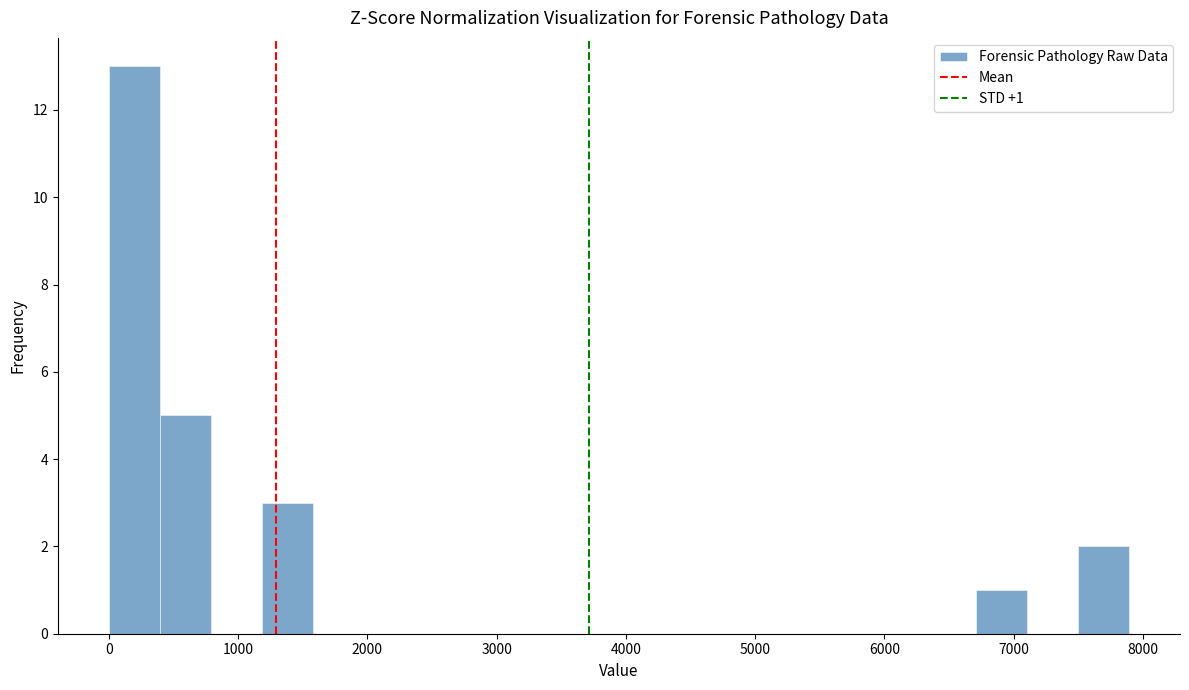

Read against the x-axis, roughly where is the centre of the tallest bar?

200